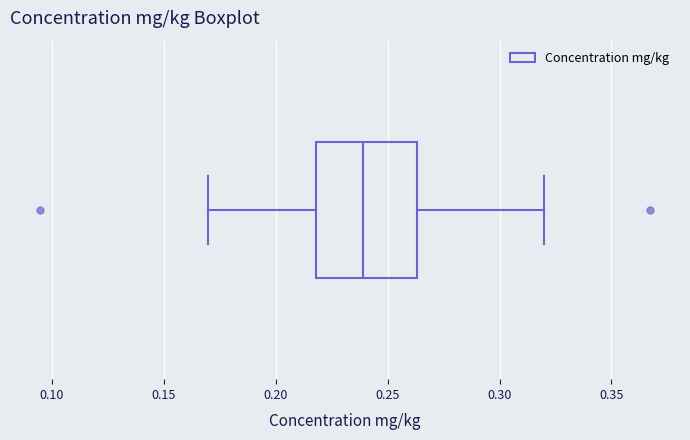

Transcribe this box plot: give where the median line is, the range the box spans, and where the two whiskers end, as read against the x-axis. The values are not printed on the chart, so give them approximately, as read against the axis.

median 0.240, box 0.220 to 0.265, whiskers 0.170 to 0.320